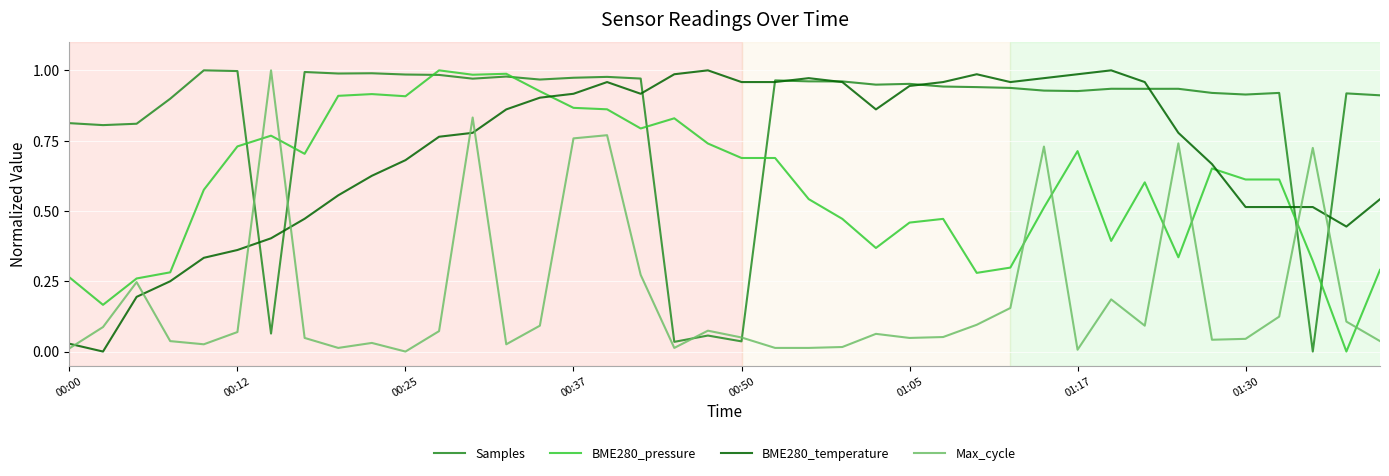

Which series ends up on top after the final intersection of Max_cycle and BME280_temperature?

BME280_temperature